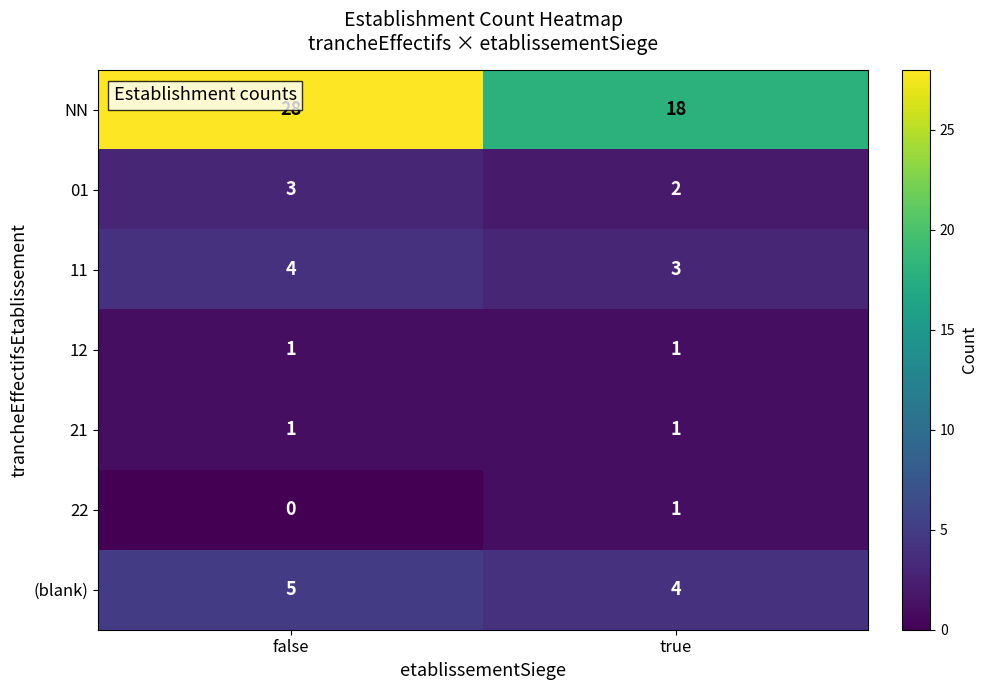

At how many categories does at least one series exceed 19?

1